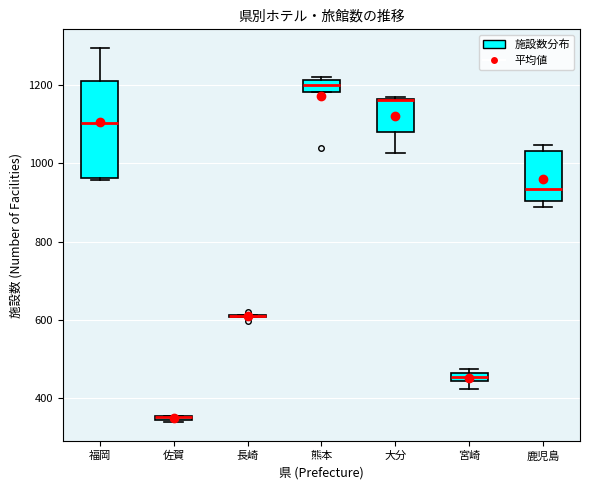

Where is the lower edge of the box for 宮崎 on the y-axis? The values are not printed on the chart, so give them approximately, as read against the axis.

440